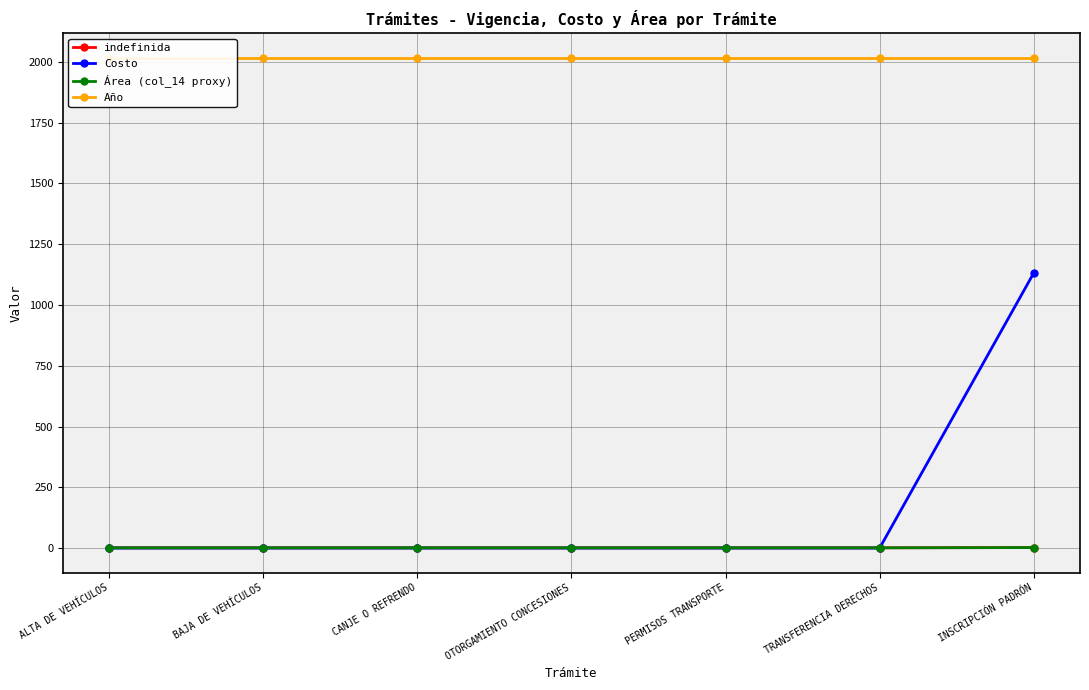

How many lines are shown in the chart?

4